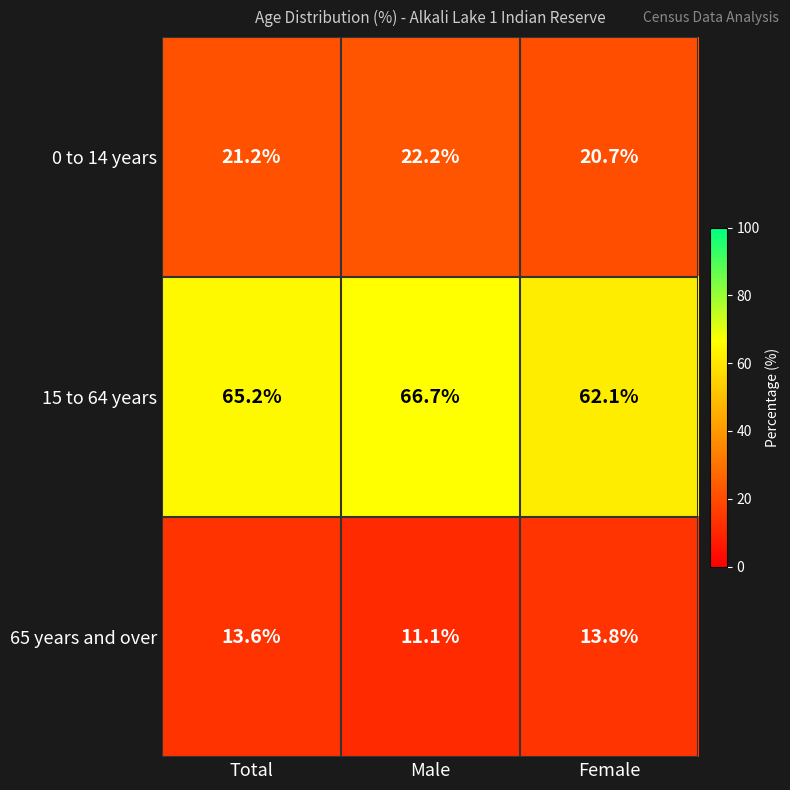

Which label corresponds to the smallest value in the chart?

Male